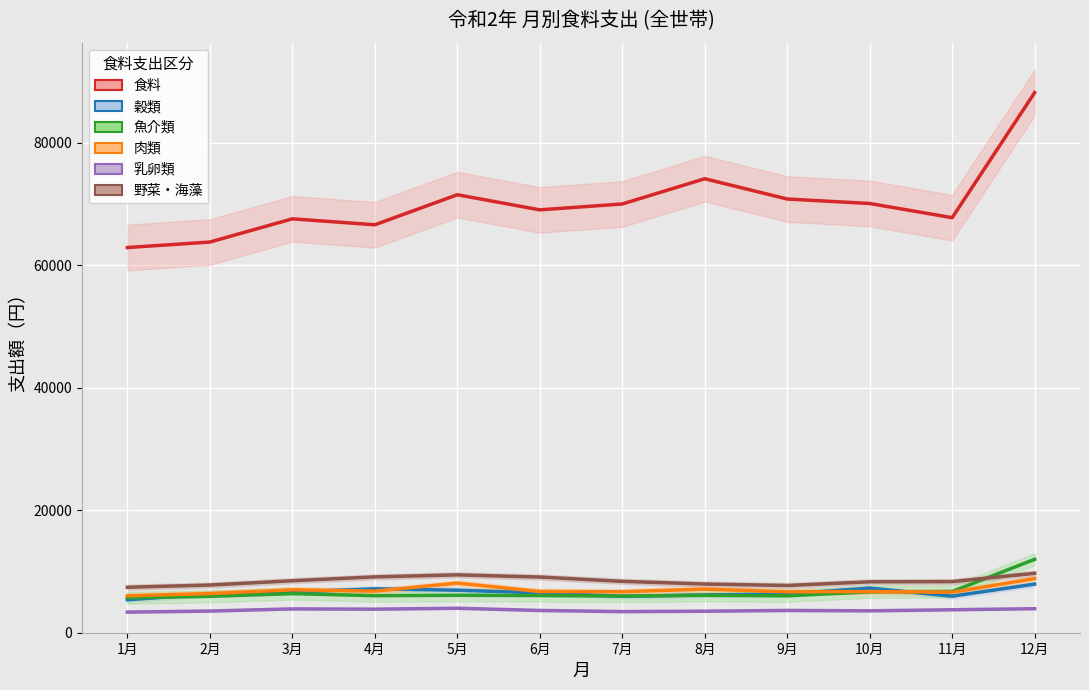

True or false: 乳卵類 and 肉類 intersect in this chart.

False